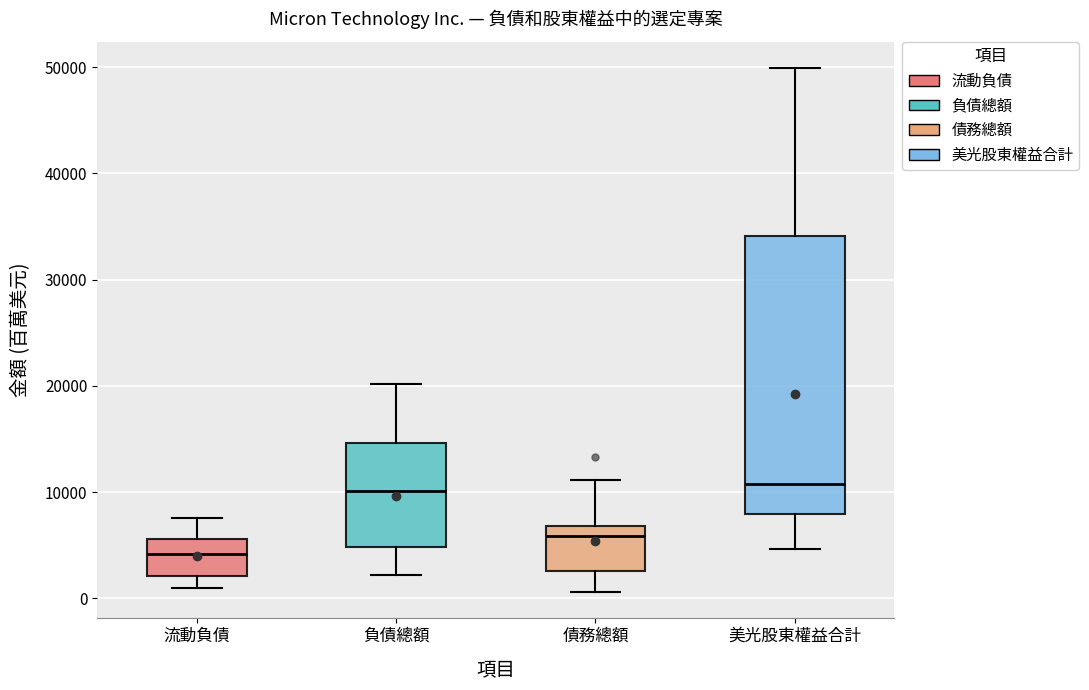

Reading left to right, read every box against the y-axis: the position of its median line, the range the box covers, and the ends of its whiskers. The values are not printed on the chart, so give them approximately, as read against the axis.

流動負債: median 4000, box 2000 to 6000, whiskers 1000 to 8000
負債總額: median 10000, box 5000 to 15000, whiskers 2000 to 20000
債務總額: median 6000, box 3000 to 7000, whiskers 1000 to 11000
美光股東權益合計: median 11000, box 8000 to 34000, whiskers 5000 to 50000